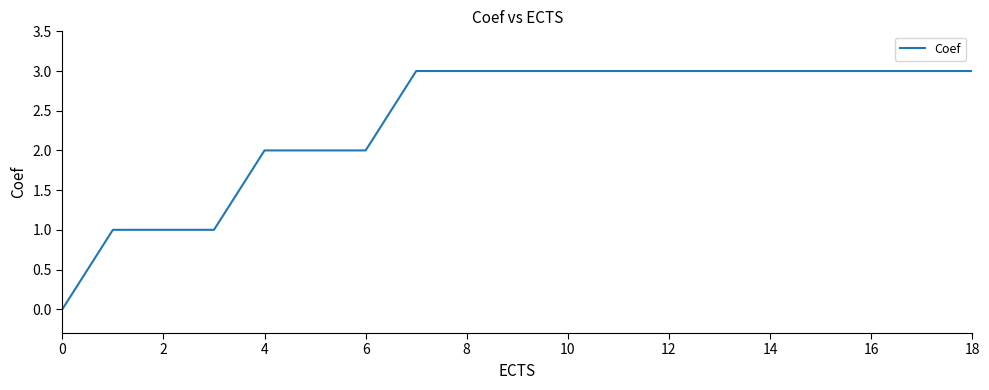

How many lines are shown in the chart?

1